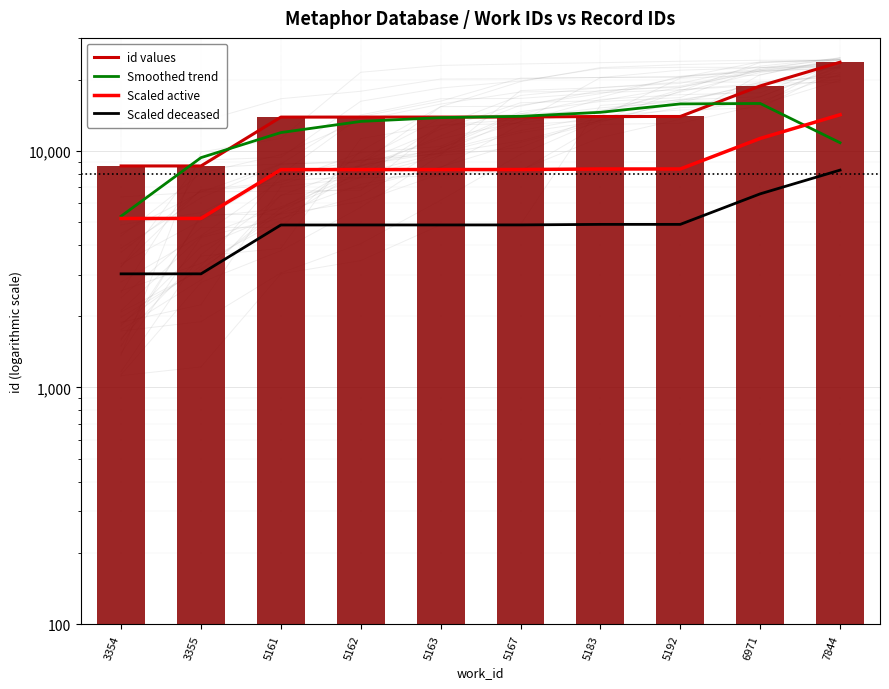

What is the difference between the highest and lowest values at 5161?

9021.4